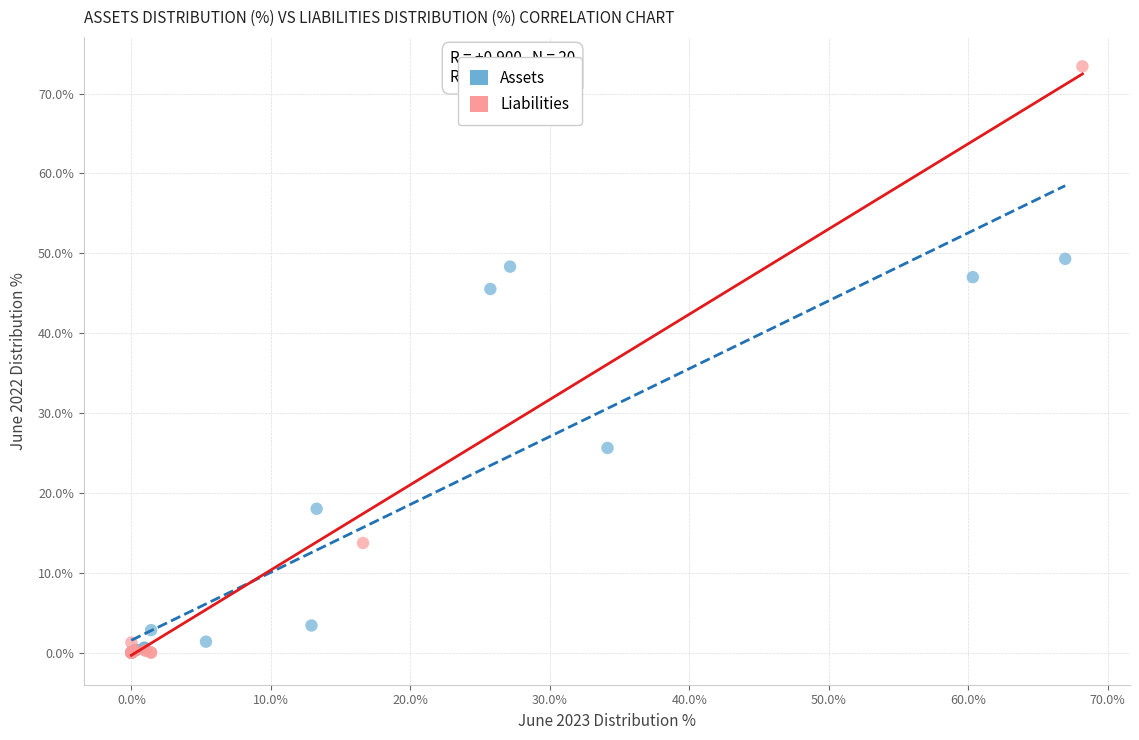

Which series has the widest spread of Y values?

Liabilities